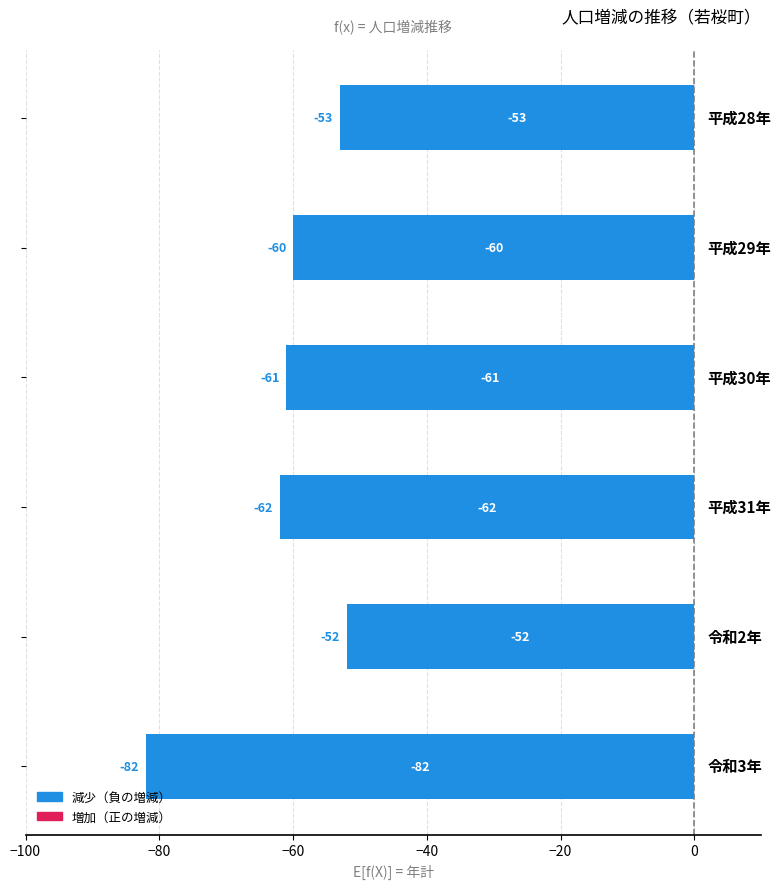

Reading right to left, transcribe all the data shown in this chart.

年計: 0=-82	−20=-52	−40=-62	−60=-61	−80=-60	−100=-53
3月: 0=-13	−20=-9	−40=-6	−60=-13	−80=-5	−100=-15